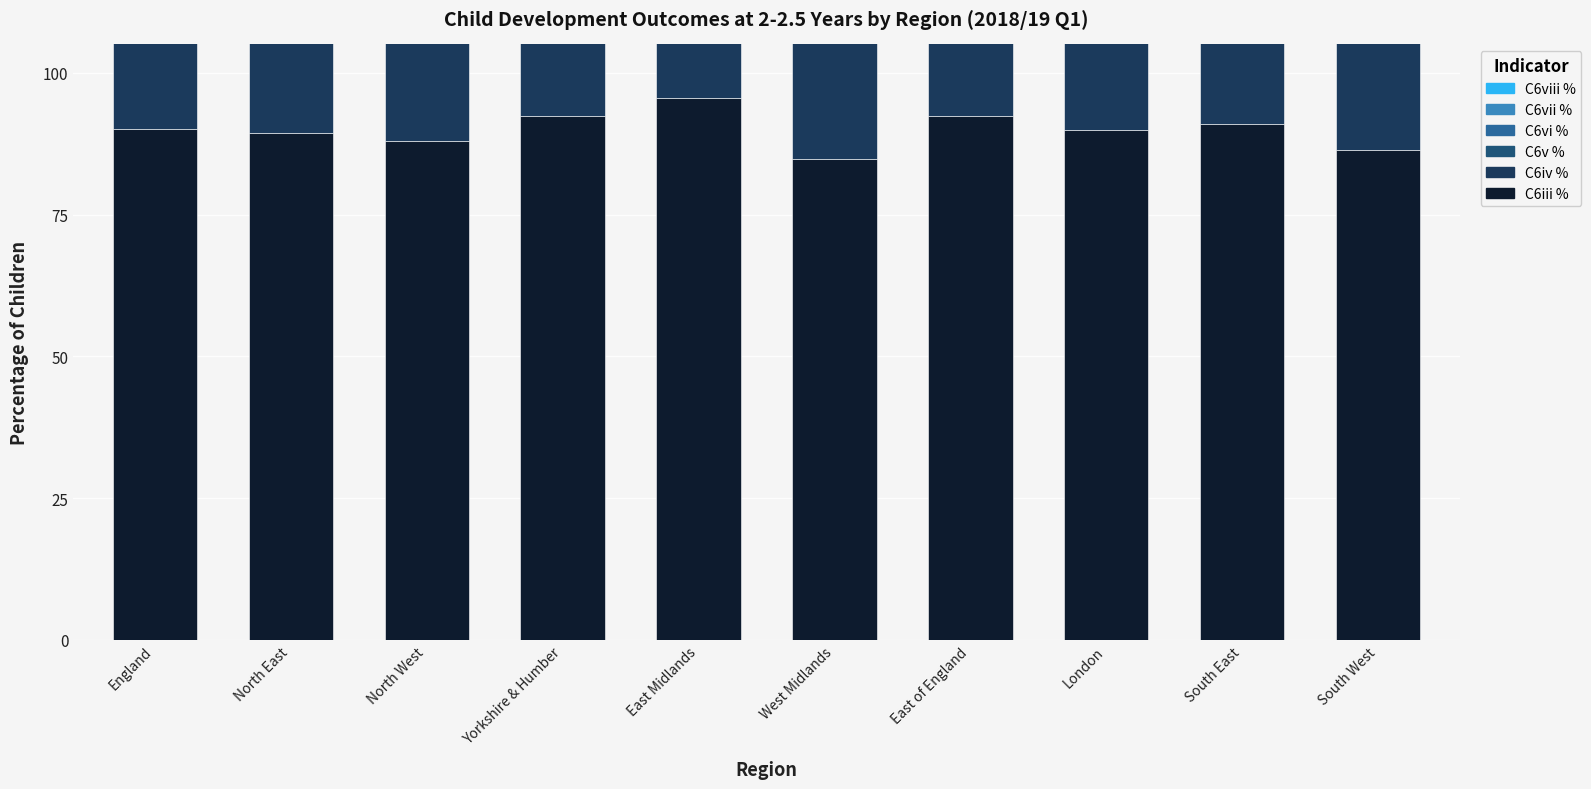

Rank the series by their maximum value, from highest to lowest.

C6v %, C6vi %, C6vii %, C6iv %, C6iii %, C6viii %